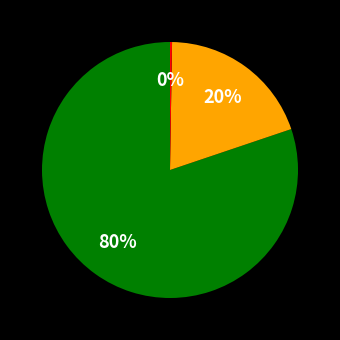

Is there a majority slice in this chart?

Yes